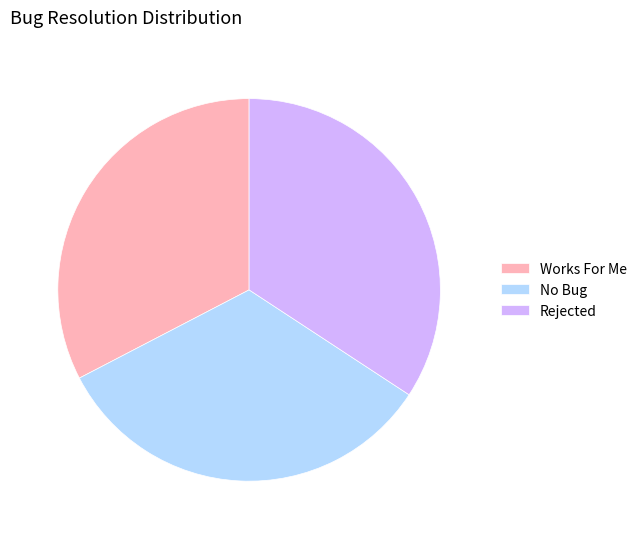

Does Rejected represent more than half of the total?

No